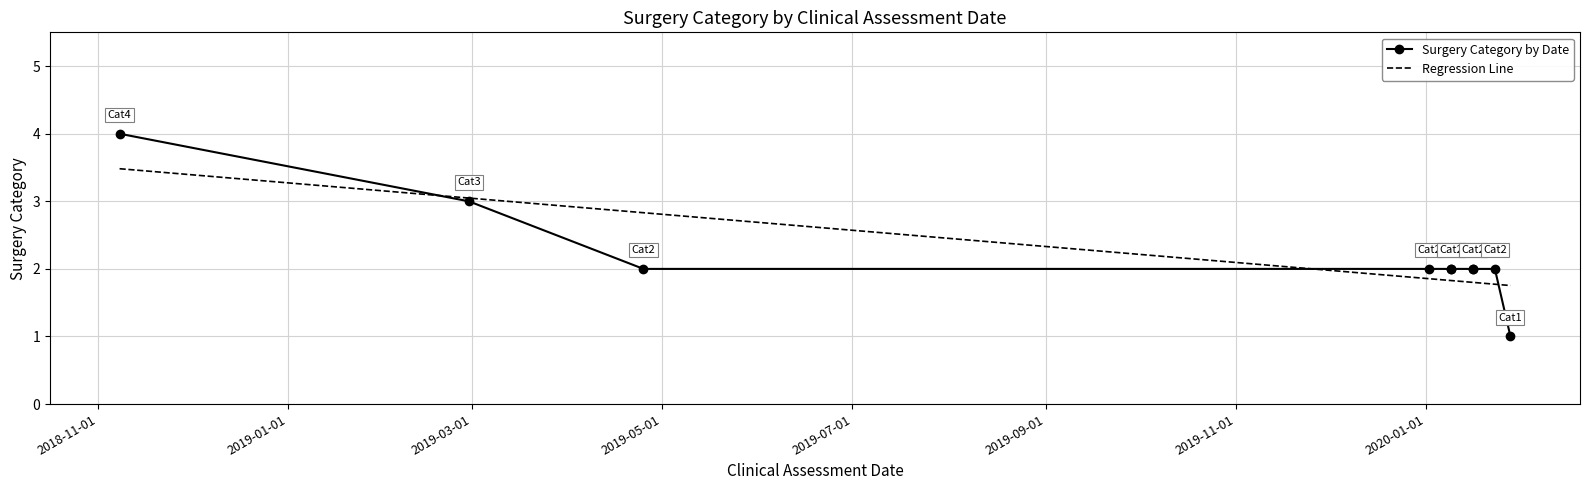

What position from the left is 2020-01-01?

8